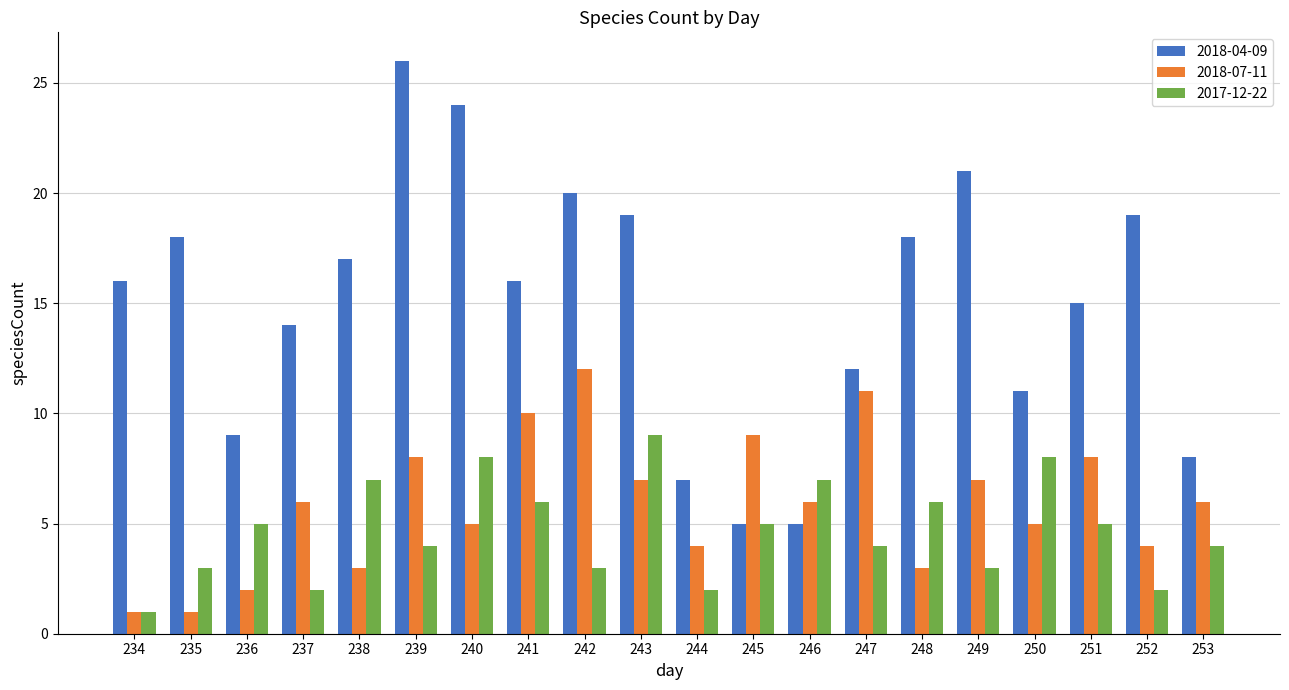

At which category is the sum across all series the highest?

239